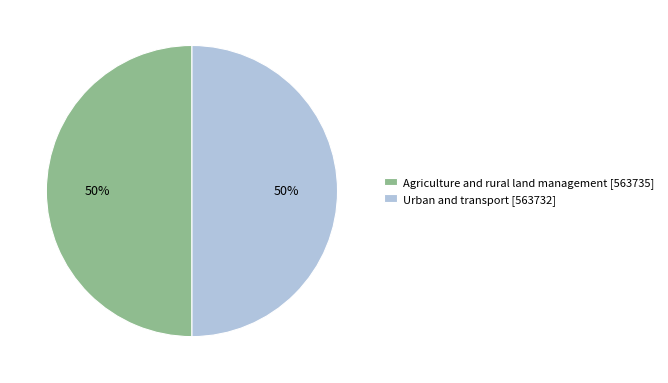

Approximately how many times larger is the value at Agriculture and rural land management [563735] compared to Urban and transport [563732]?

1.0